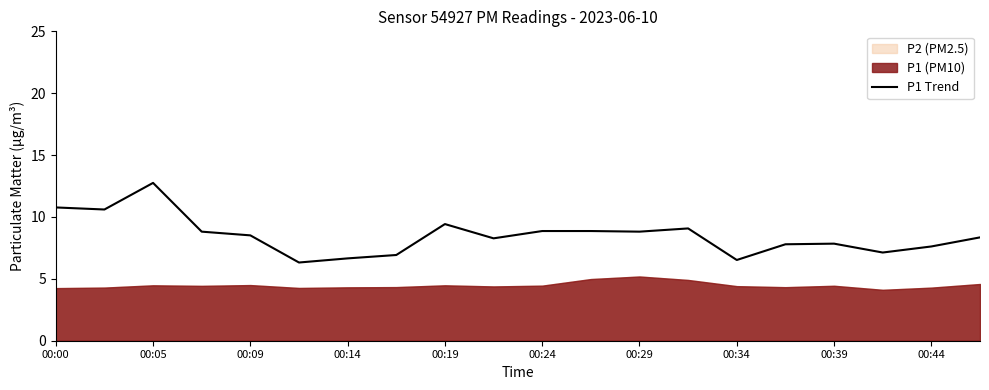

True or false: P1 Trend has a value of 1.4 at 00:34.

False